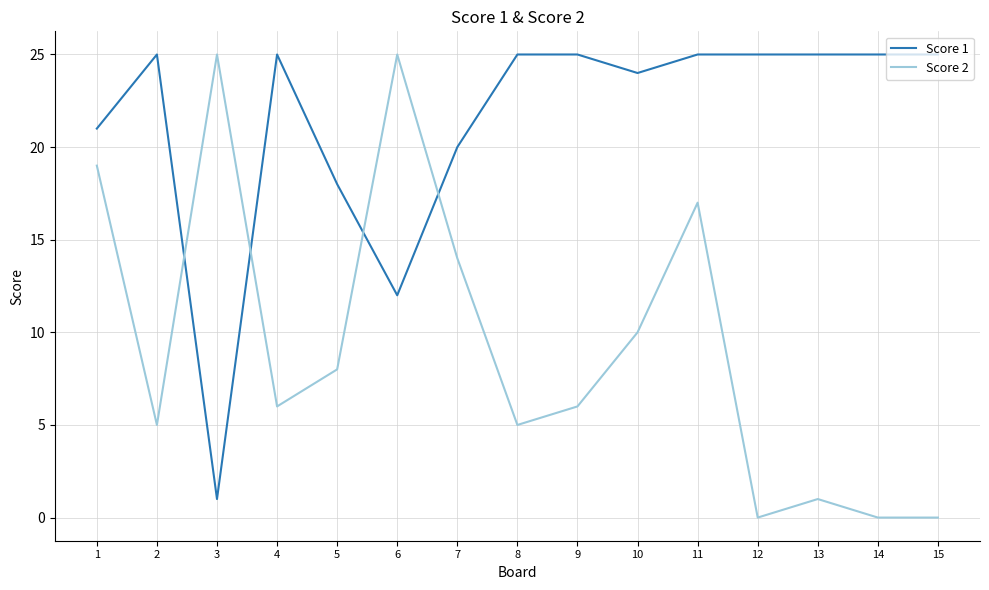

Is it true that Score 2 equals 10 at 10?

True